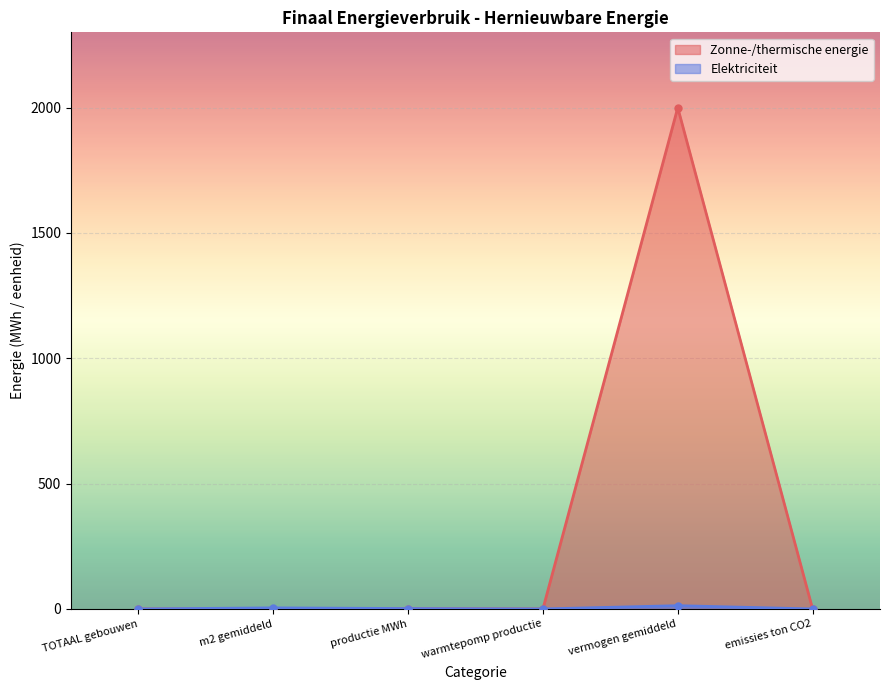

What position from the right is TOTAAL gebouwen?

6